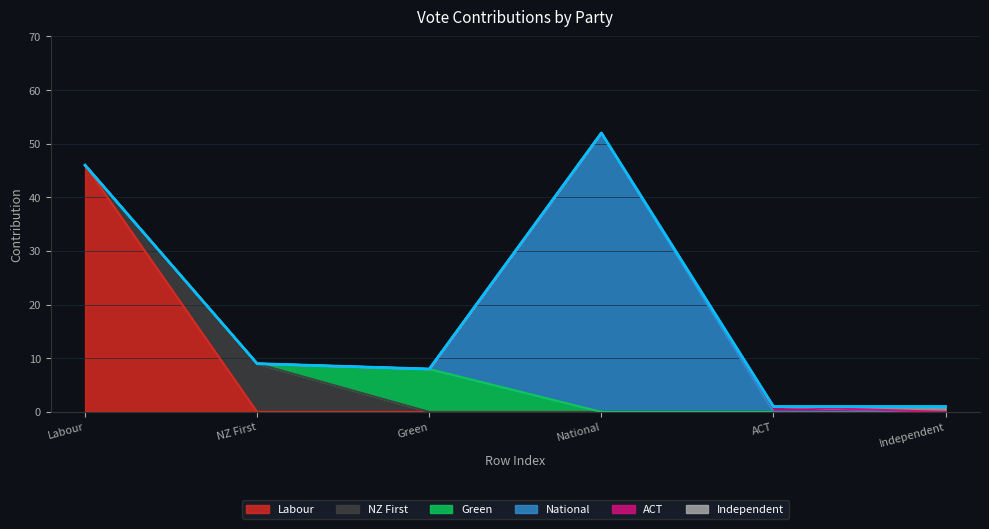

Where is the first local maximum for NZ First?

1